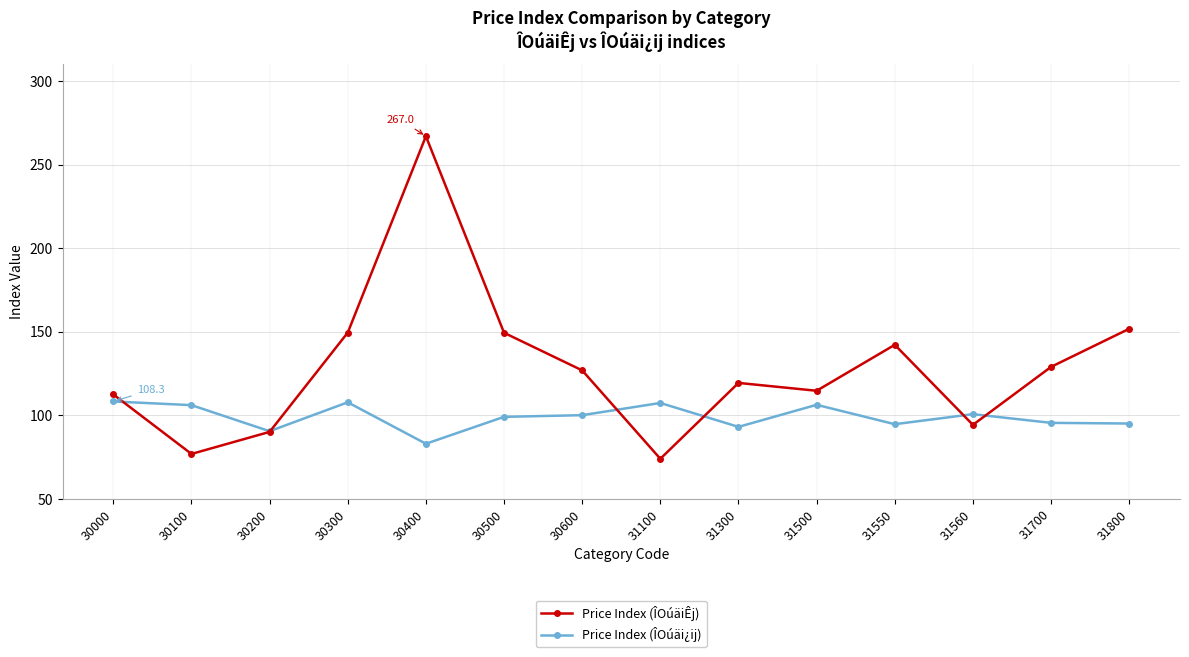

How many categories are shown in the chart?

14